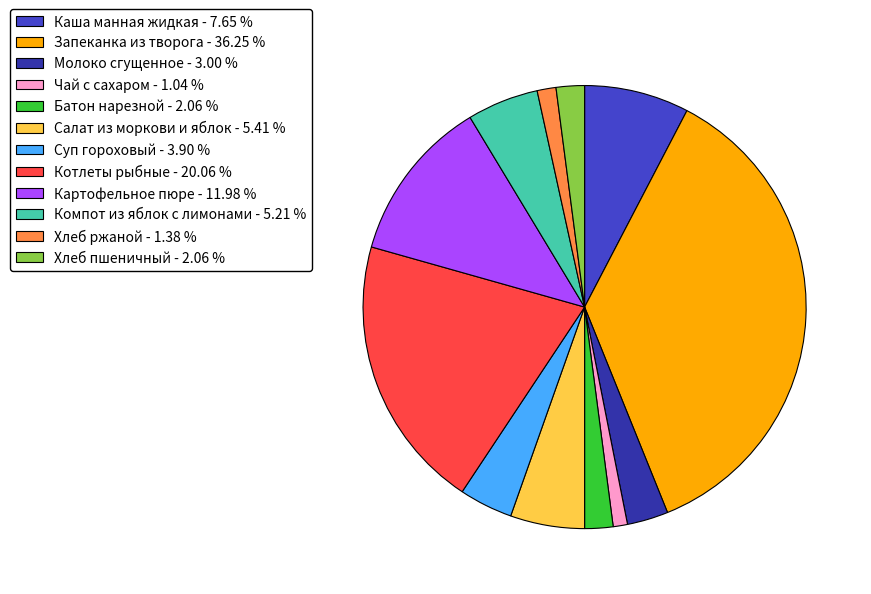

Does any single category account for the majority?

No